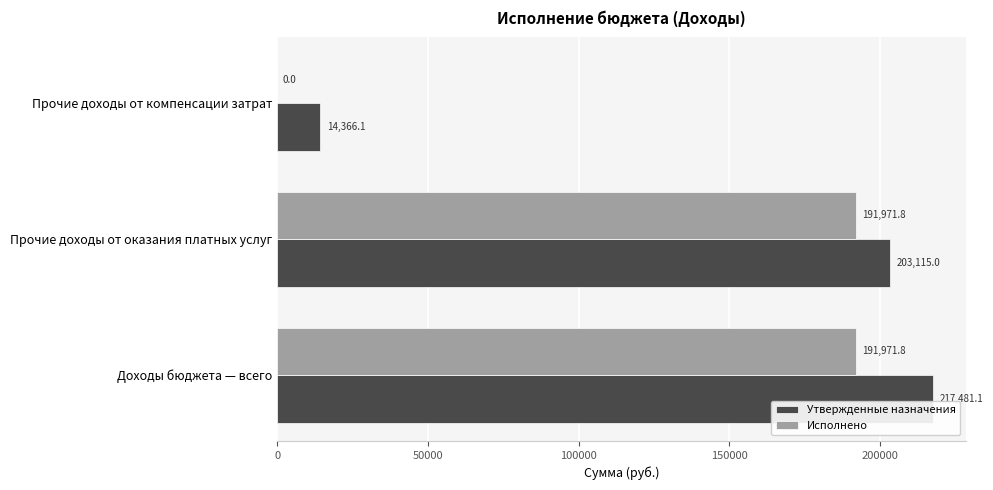

What are all the series names shown in the legend?

Утвержденные назначения, Исполнено